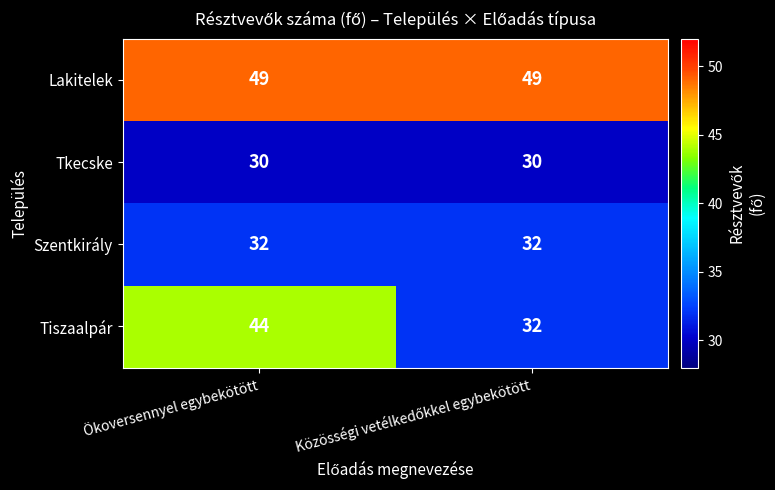

How many values in the Tiszaalpár series are below 44?

1